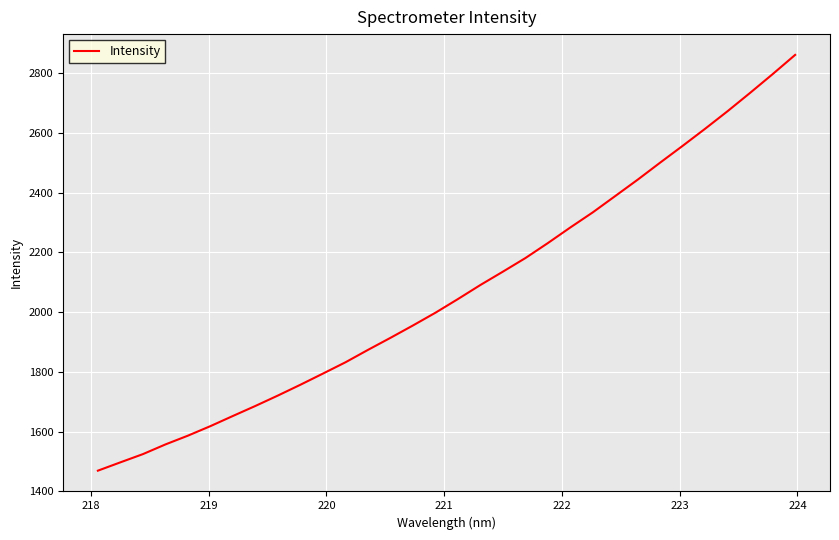

Reading left to right, extract all data points from this chart.

1469.1	1497.0	1524.5	1556.9	1586.3	1618.3	1652.3	1685.9	1720.8	1756.9	1794.3	1832.0	1873.6	1913.9	1955.4	1998.1	2043.8	2091.0	2135.6	2181.1	2231.3	2283.6	2334.3	2389.0	2443.9	2500.9	2557.1	2614.4	2673.2	2734.4	2796.9	2861.3